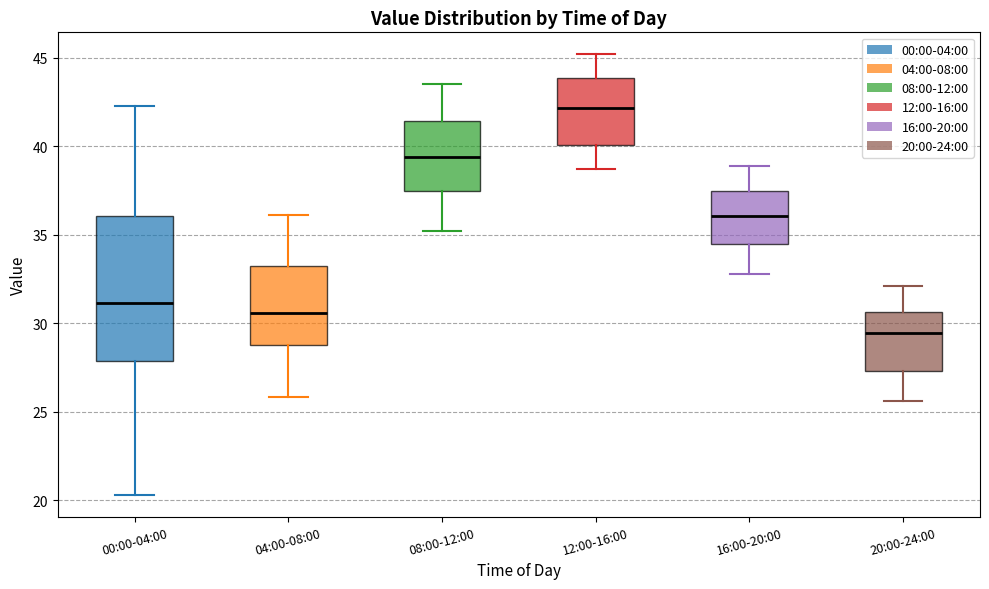

Where does the lower whisker of the box for 08:00-12:00 end on the y-axis? The values are not printed on the chart, so give them approximately, as read against the axis.

35.0